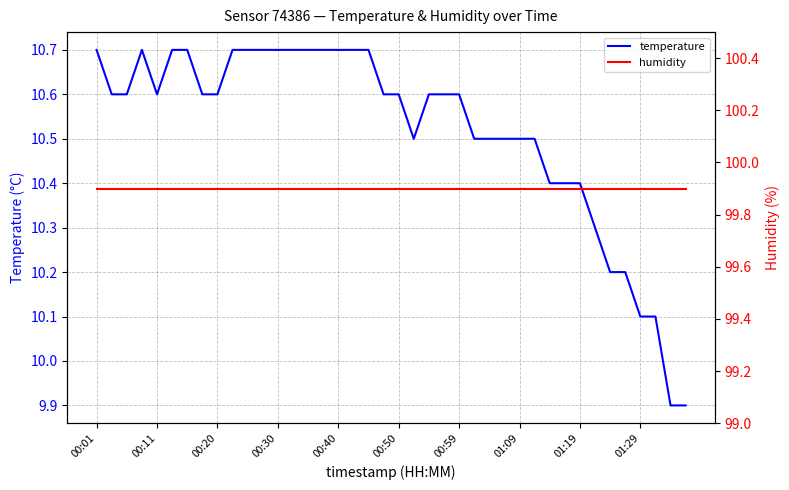

What is the minimum value for temperature?

9.9